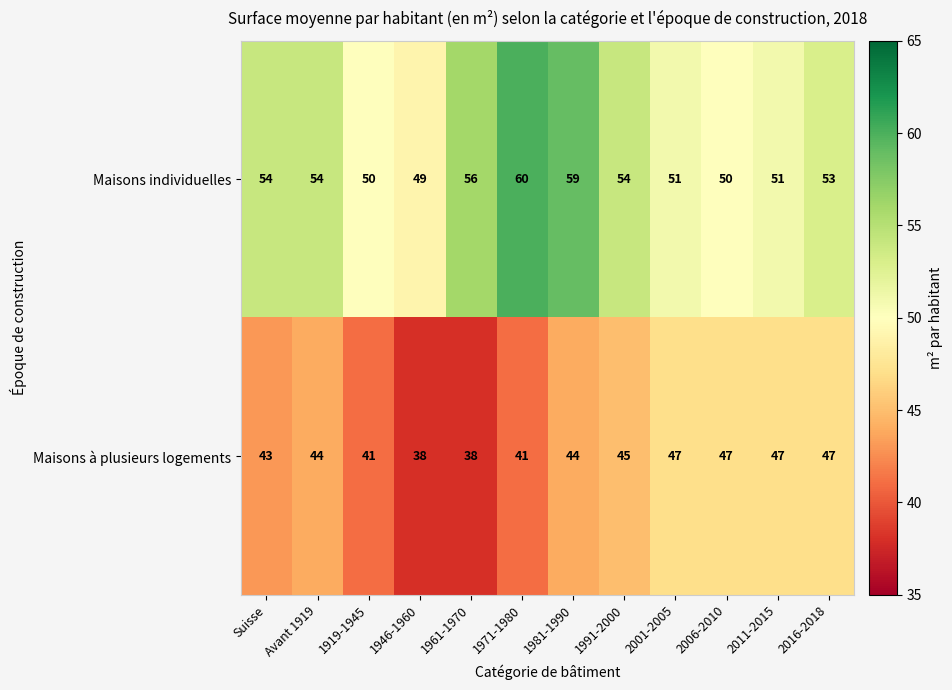

What is the sum of the Maisons individuelles values at 2006-2010 and 2001-2005?

101